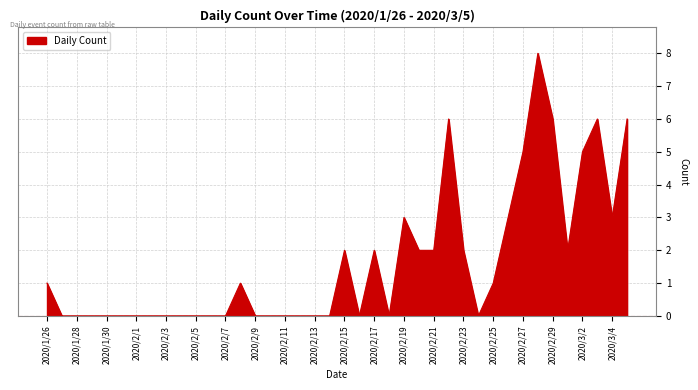

What is the greatest value displayed?

8